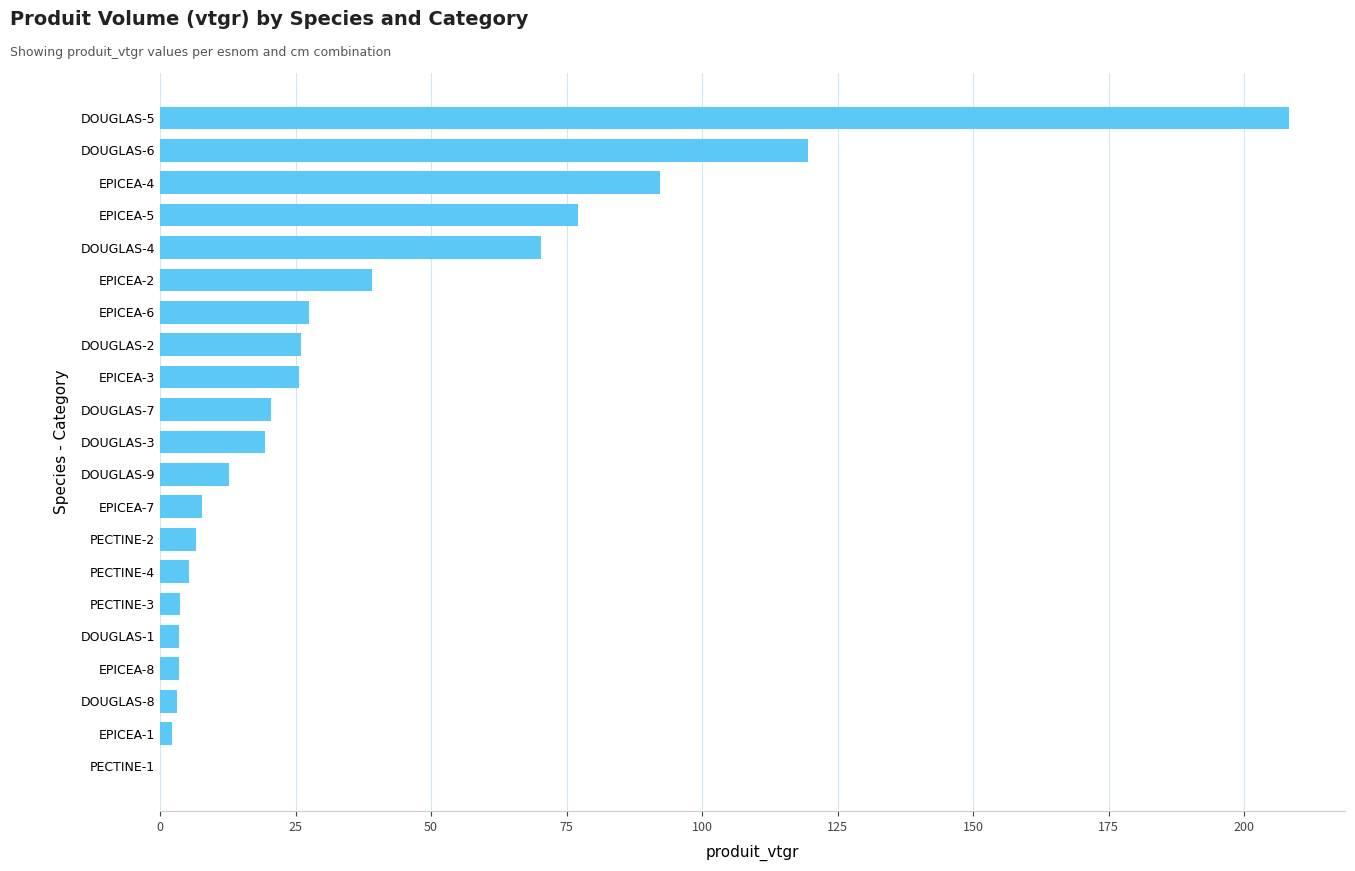

What is the greatest value displayed?

208.2